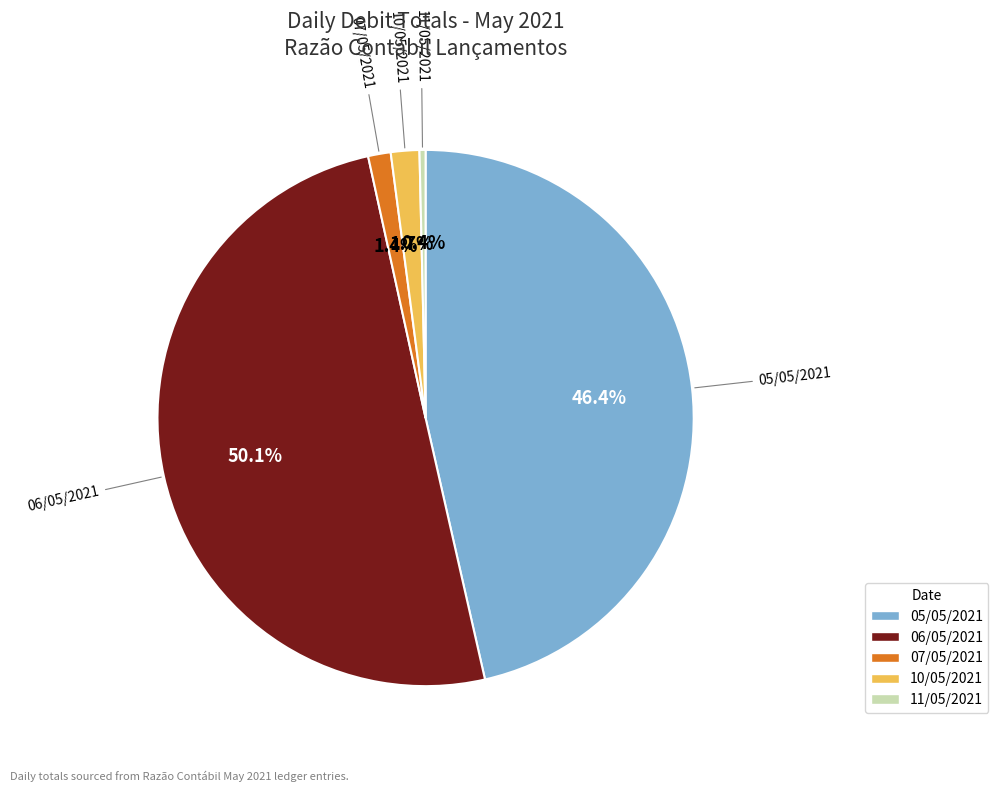

Combined, do 06/05/2021 and 11/05/2021 account for over 50%?

Yes